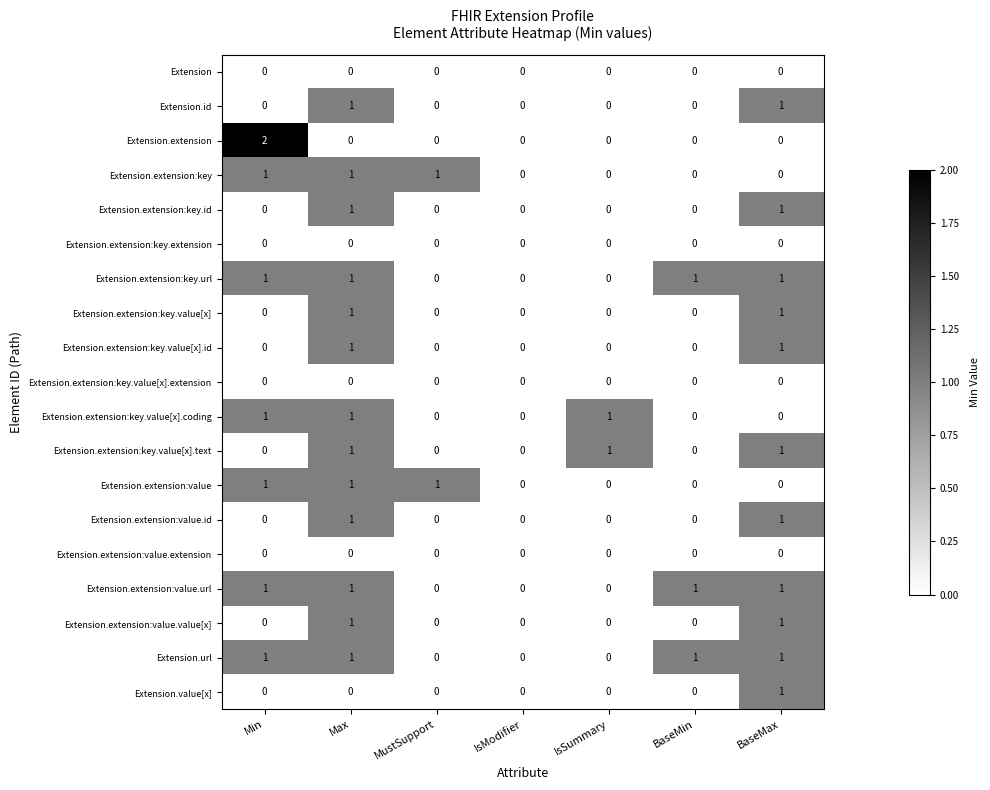

Which category has the highest value across all series?

Min